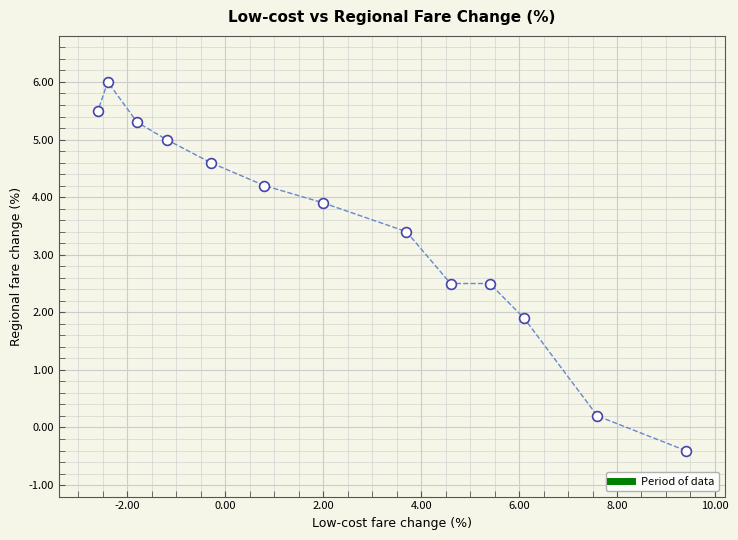

What is the range of X values (max minus min)?

12.0